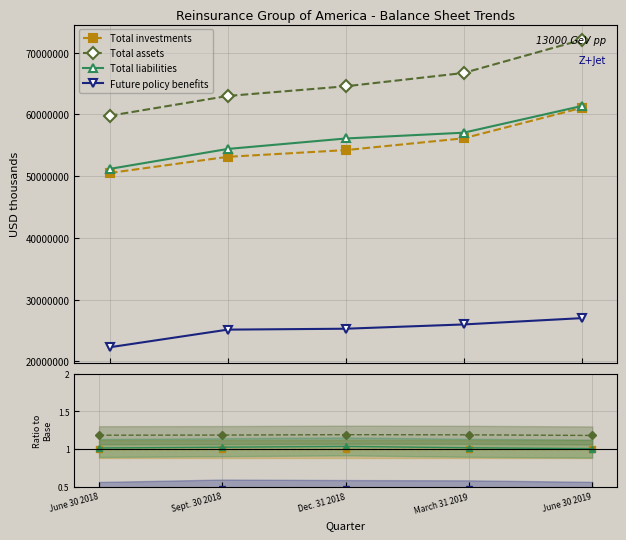

Which category has the highest value in the Total liabilities series?

June 30 2019